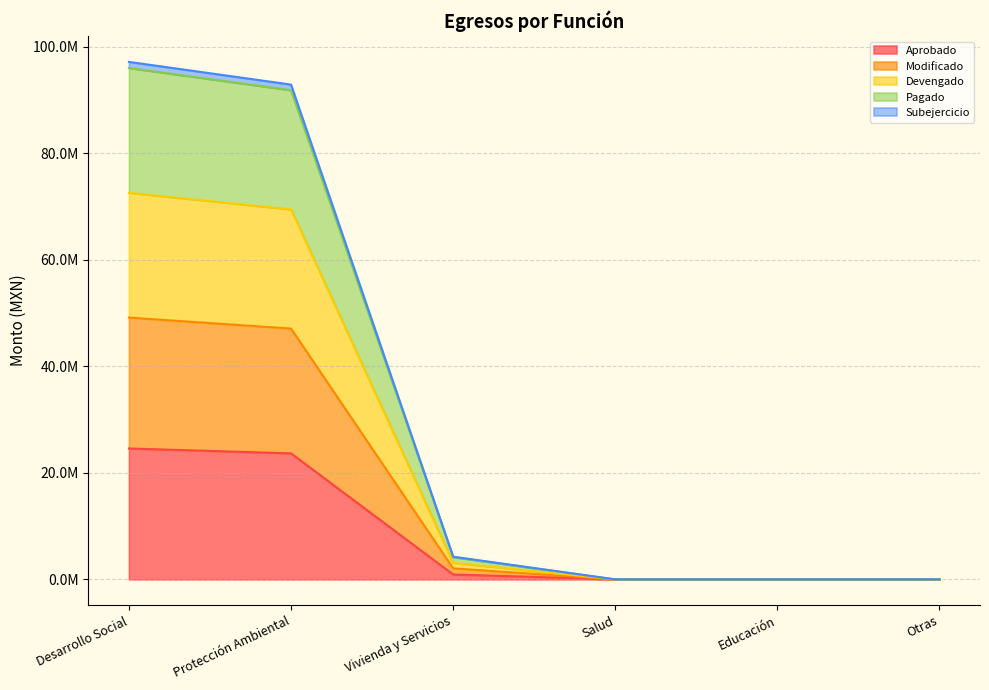

What are all the series names shown in the legend?

Aprobado, Modificado, Devengado, Pagado, Subejercicio